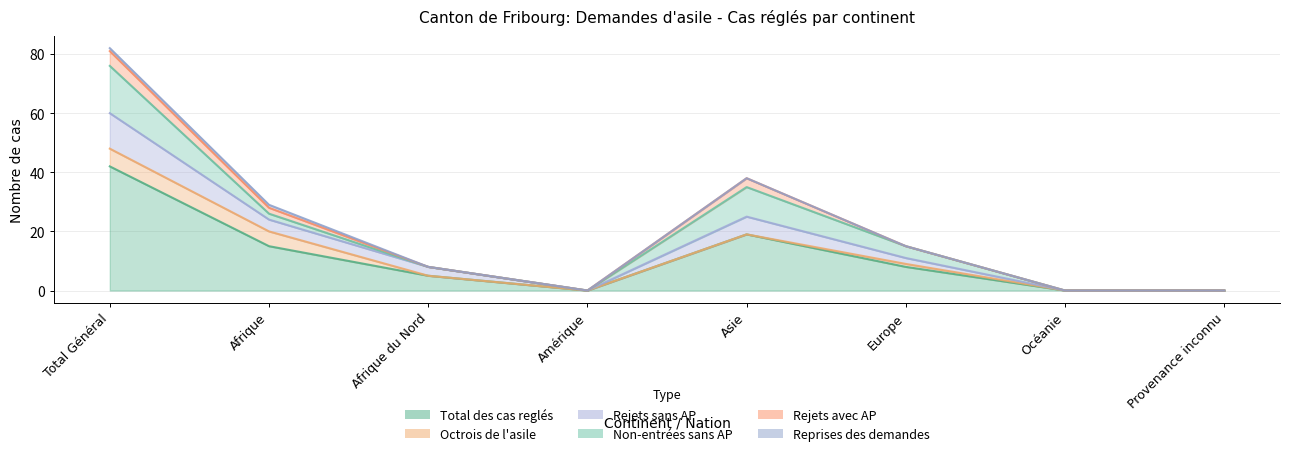

True or false: Octrois de l'asile has a value of -4 at Océanie.

False